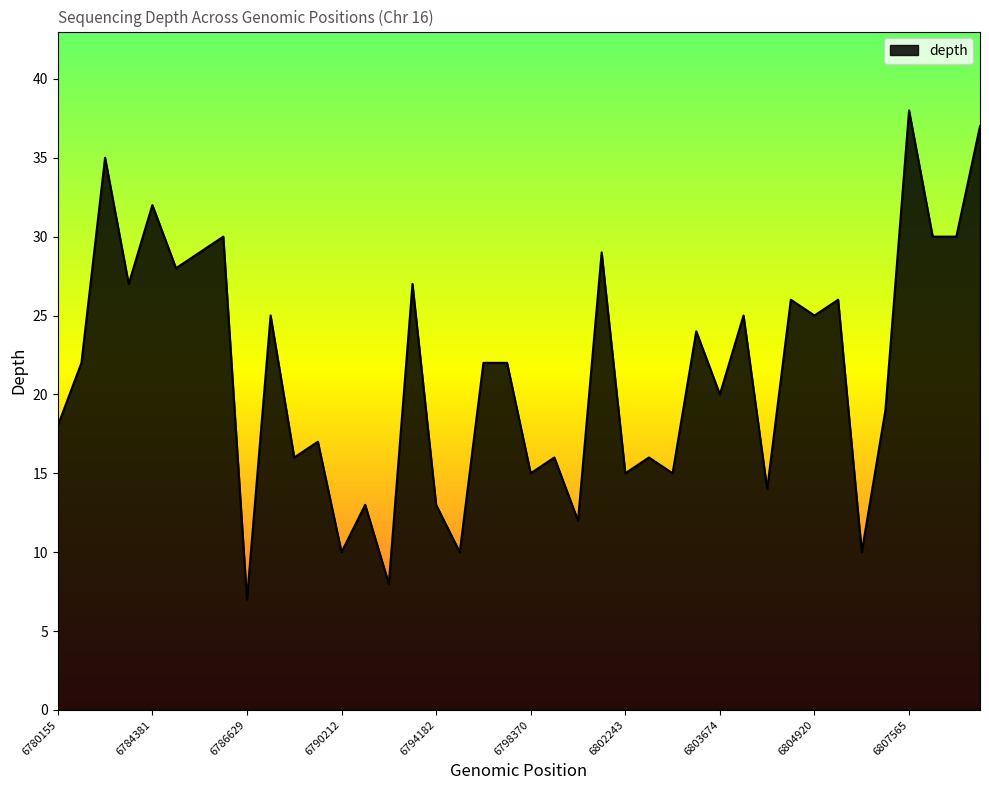

What is the minimum value shown in the chart?

7